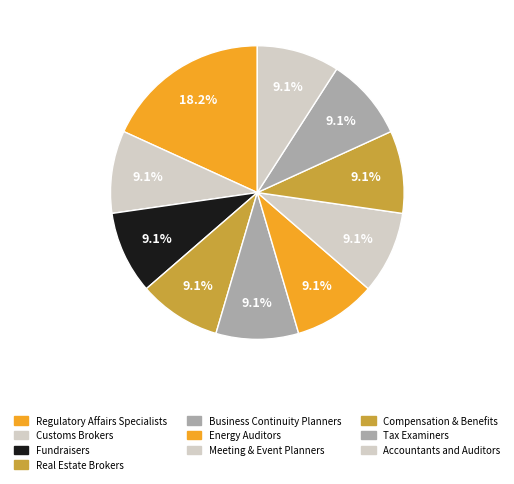

Rank the categories by value from highest to lowest.

Regulatory Affairs Specialists, Customs Brokers, Fundraisers, Real Estate Brokers, Business Continuity Planners, Energy Auditors, Meeting, Convention, and Event Planners, Compensation, Benefits, and Job Analysis, Tax Examiners and Collectors, Accountants and Auditors